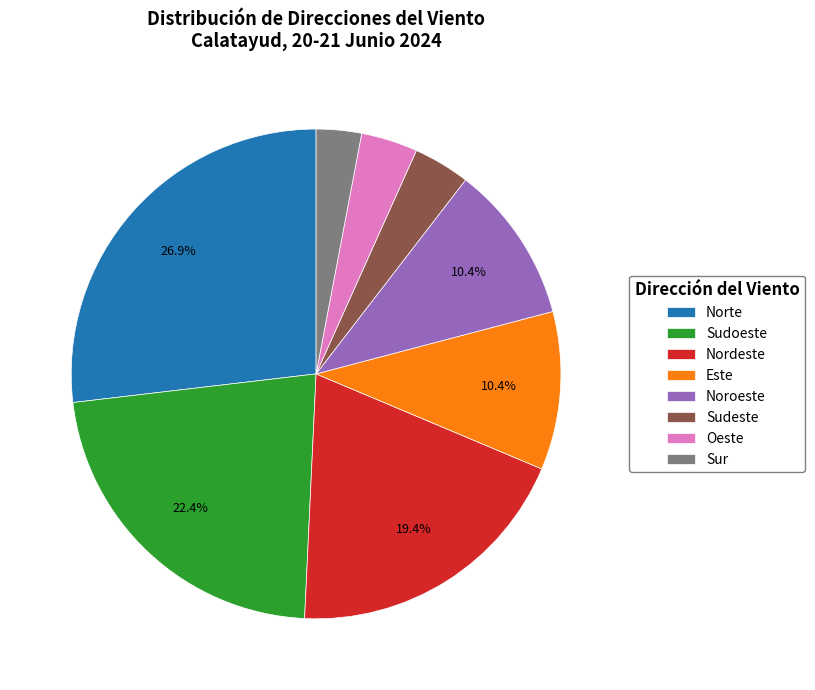

Count the number of slices in the pie.

8